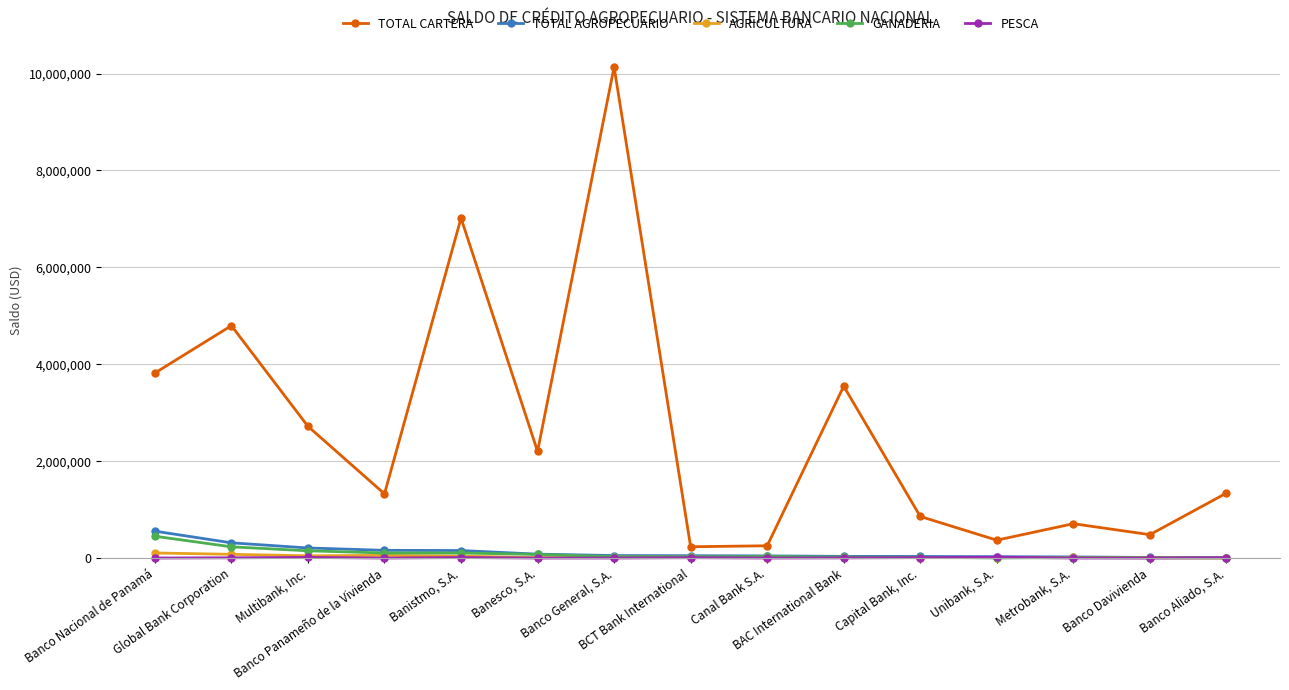

How many data points in TOTAL AGROPECUARIO are less than 48311?

7